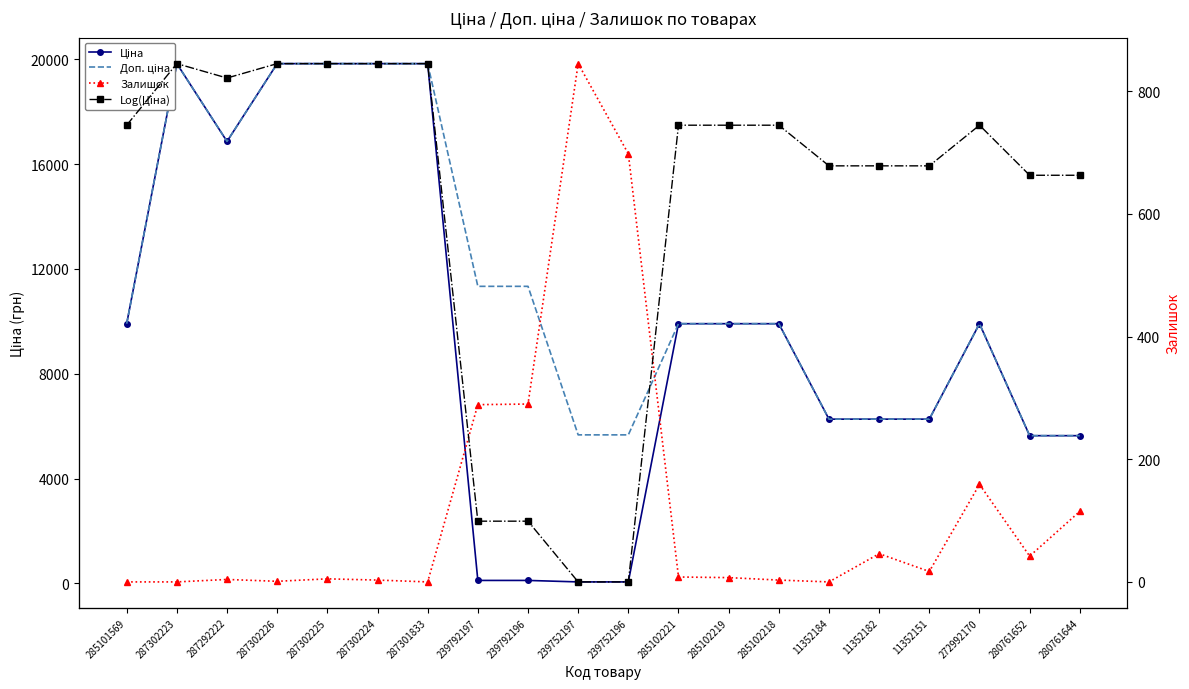

At how many categories does at least one series exceed 4357?

20